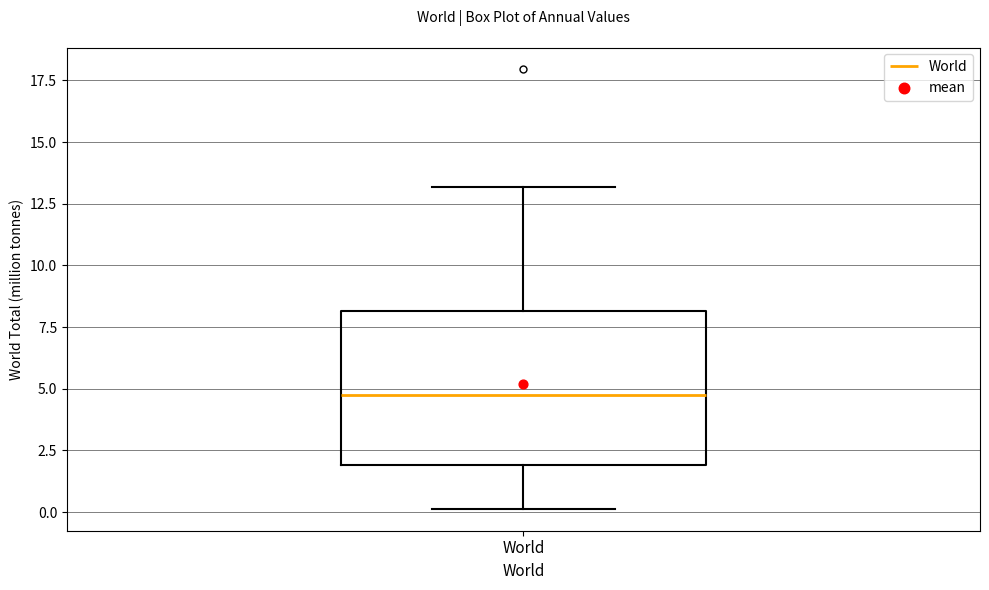

Transcribe this box plot: give where the median line is, the range the box spans, and where the two whiskers end, as read against the y-axis. The values are not printed on the chart, so give them approximately, as read against the axis.

median 4.5, box 2.0 to 8.0, whiskers 0.0 to 13.0